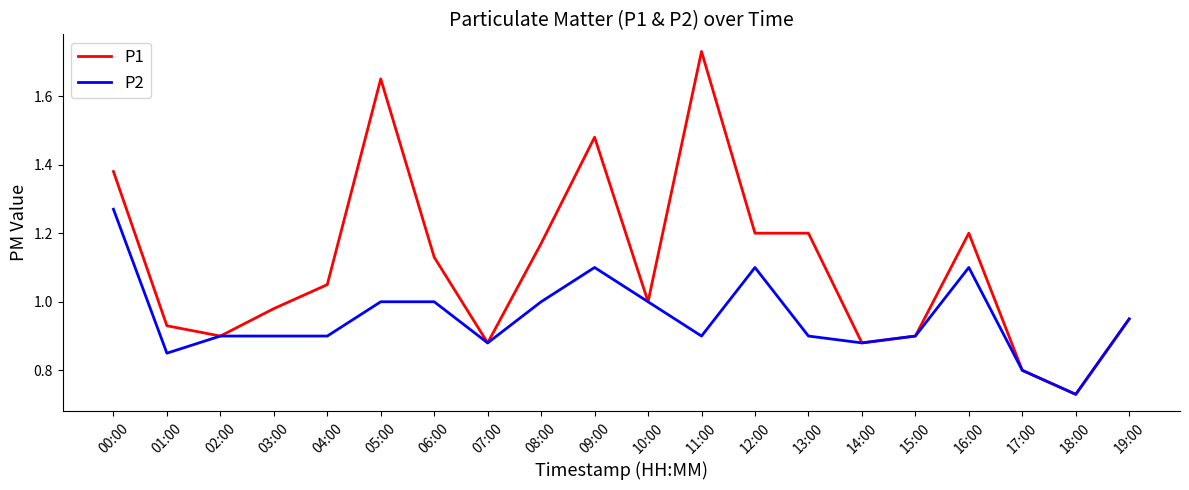

What position from the right is 09:00?

11